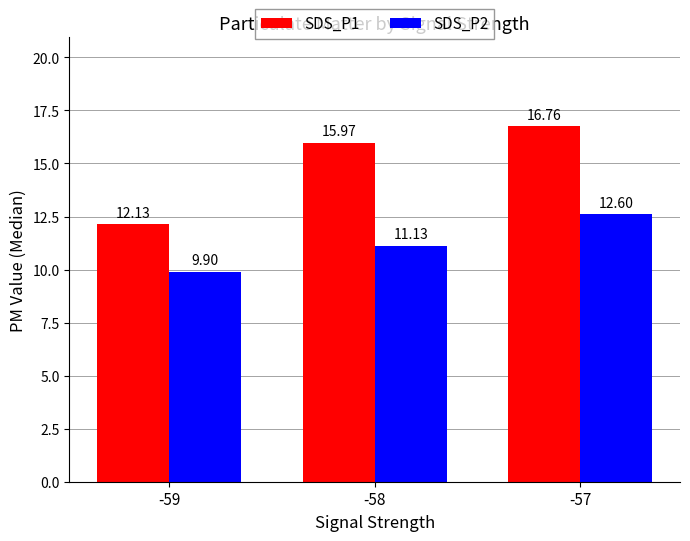

What is the sum of all SDS_P2 values?

33.6